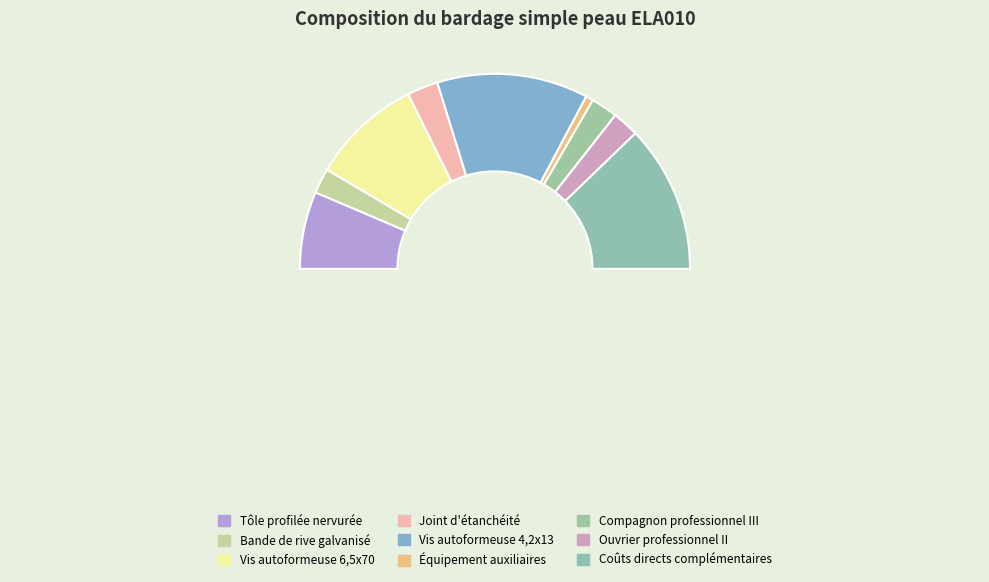

To the nearest percent, what is the difference between the largest and smallest slice percentages?

24%